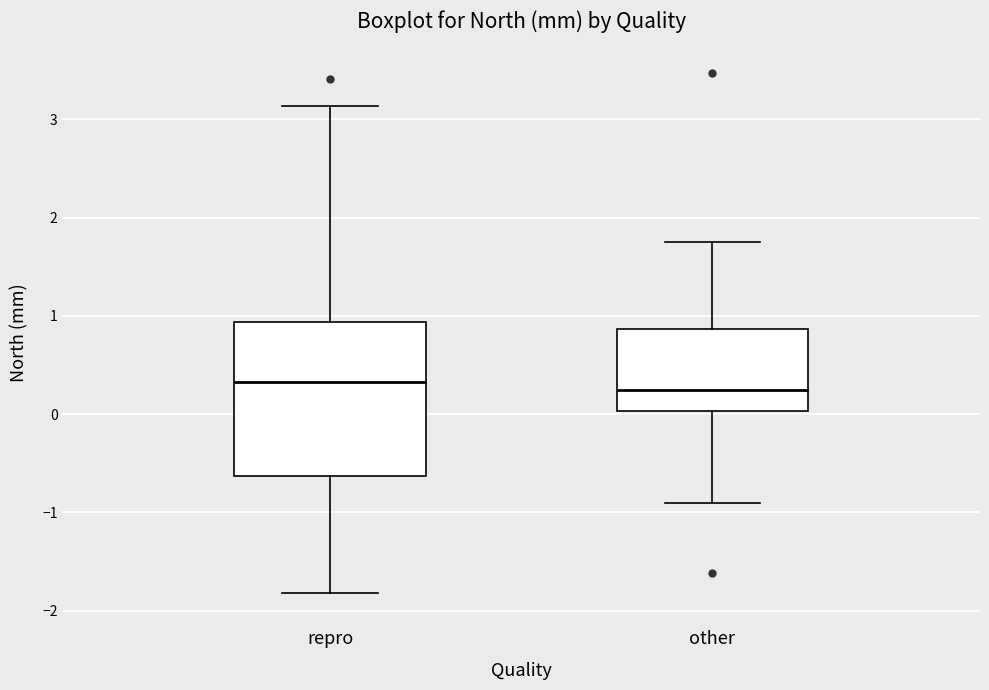

Reading left to right, read every box against the y-axis: the position of its median line, the range the box covers, and the ends of its whiskers. The values are not printed on the chart, so give them approximately, as read against the axis.

repro: median 0.3, box -0.6 to 0.9, whiskers -1.8 to 3.1
other: median 0.2, box 0.0 to 0.9, whiskers -0.9 to 1.8